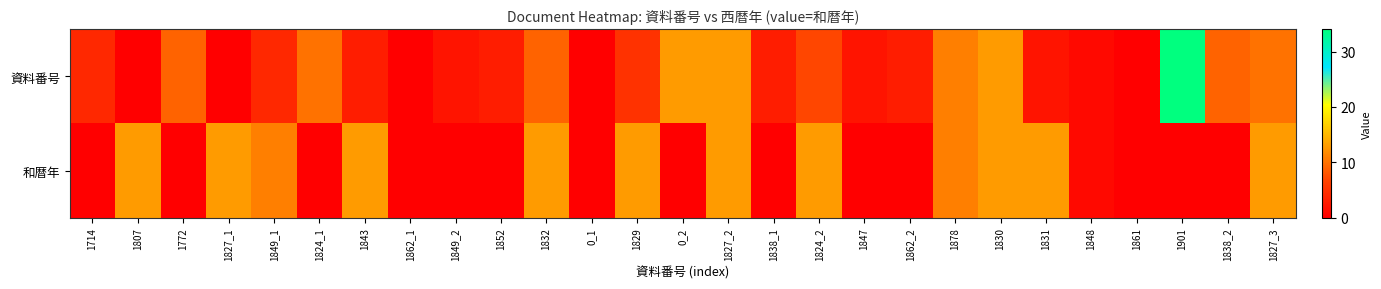

At how many categories does at least one series exceed 3?

18